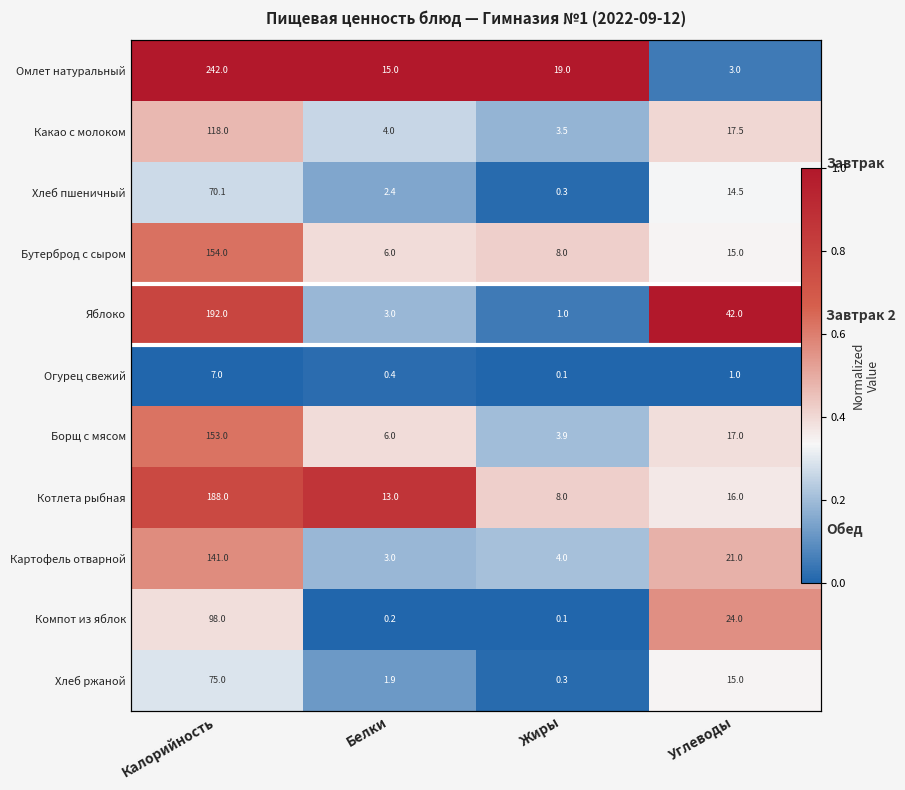

At which category is the sum across all series the highest?

Калорийность